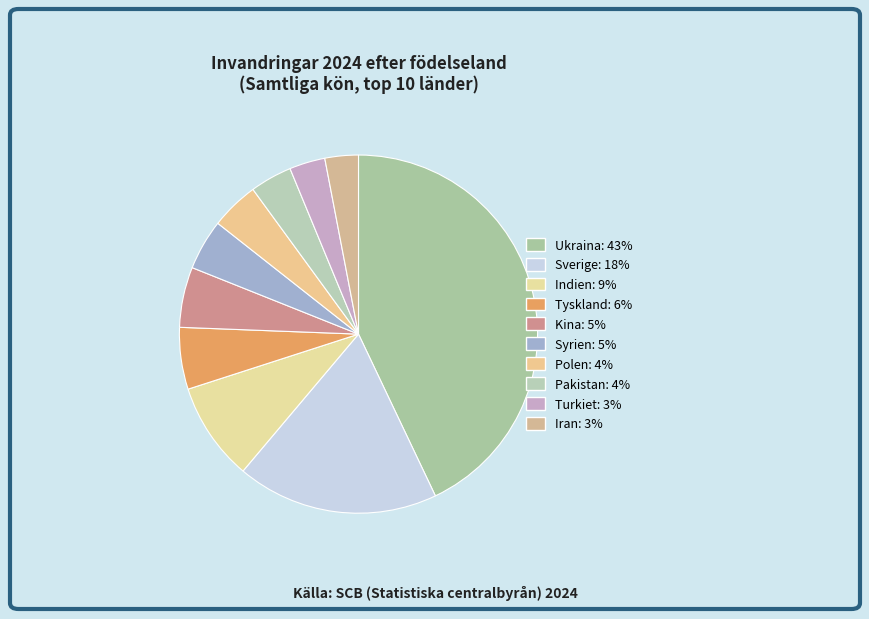

To the nearest percent, what is the difference between the largest and smallest slice percentages?

40%